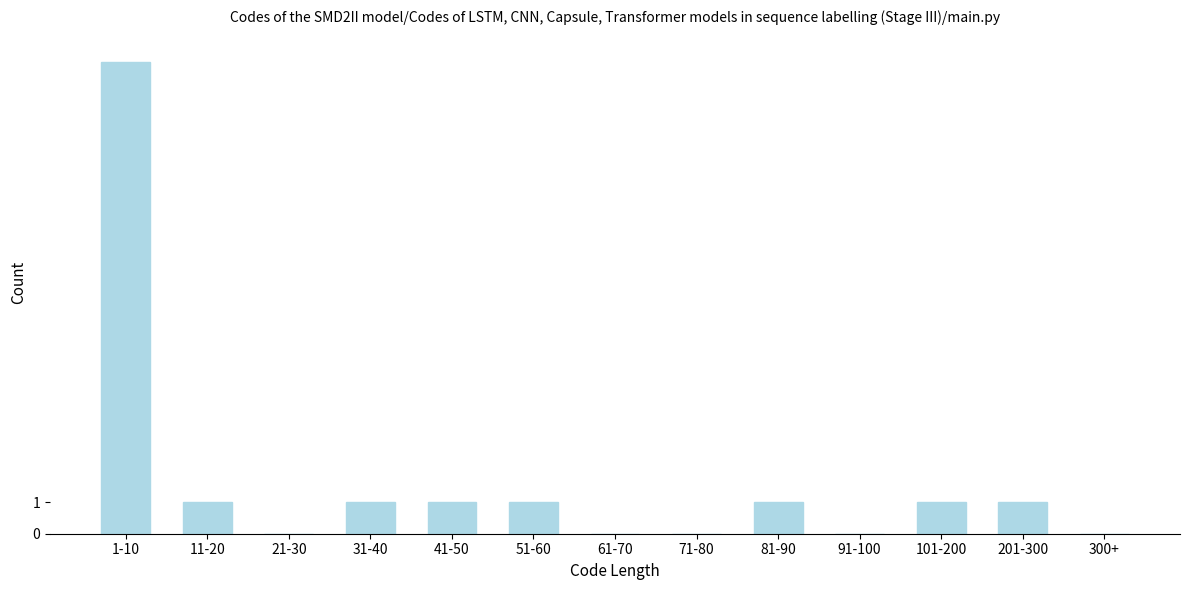

Reading right to left, transcribe all the data shown in this chart.

300+=0	201-300=1	101-200=1	91-100=0	81-90=1	71-80=0	61-70=0	51-60=1	41-50=1	31-40=1	21-30=0	11-20=1	1-10=15